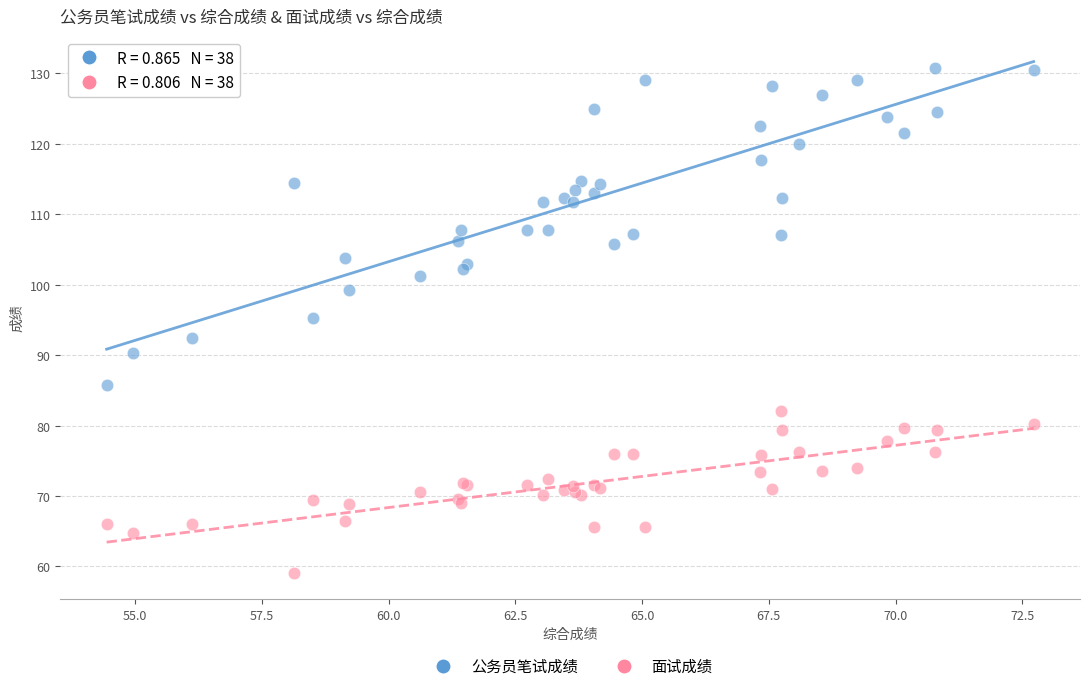

Which series contains the lowest Y value?

面试成绩